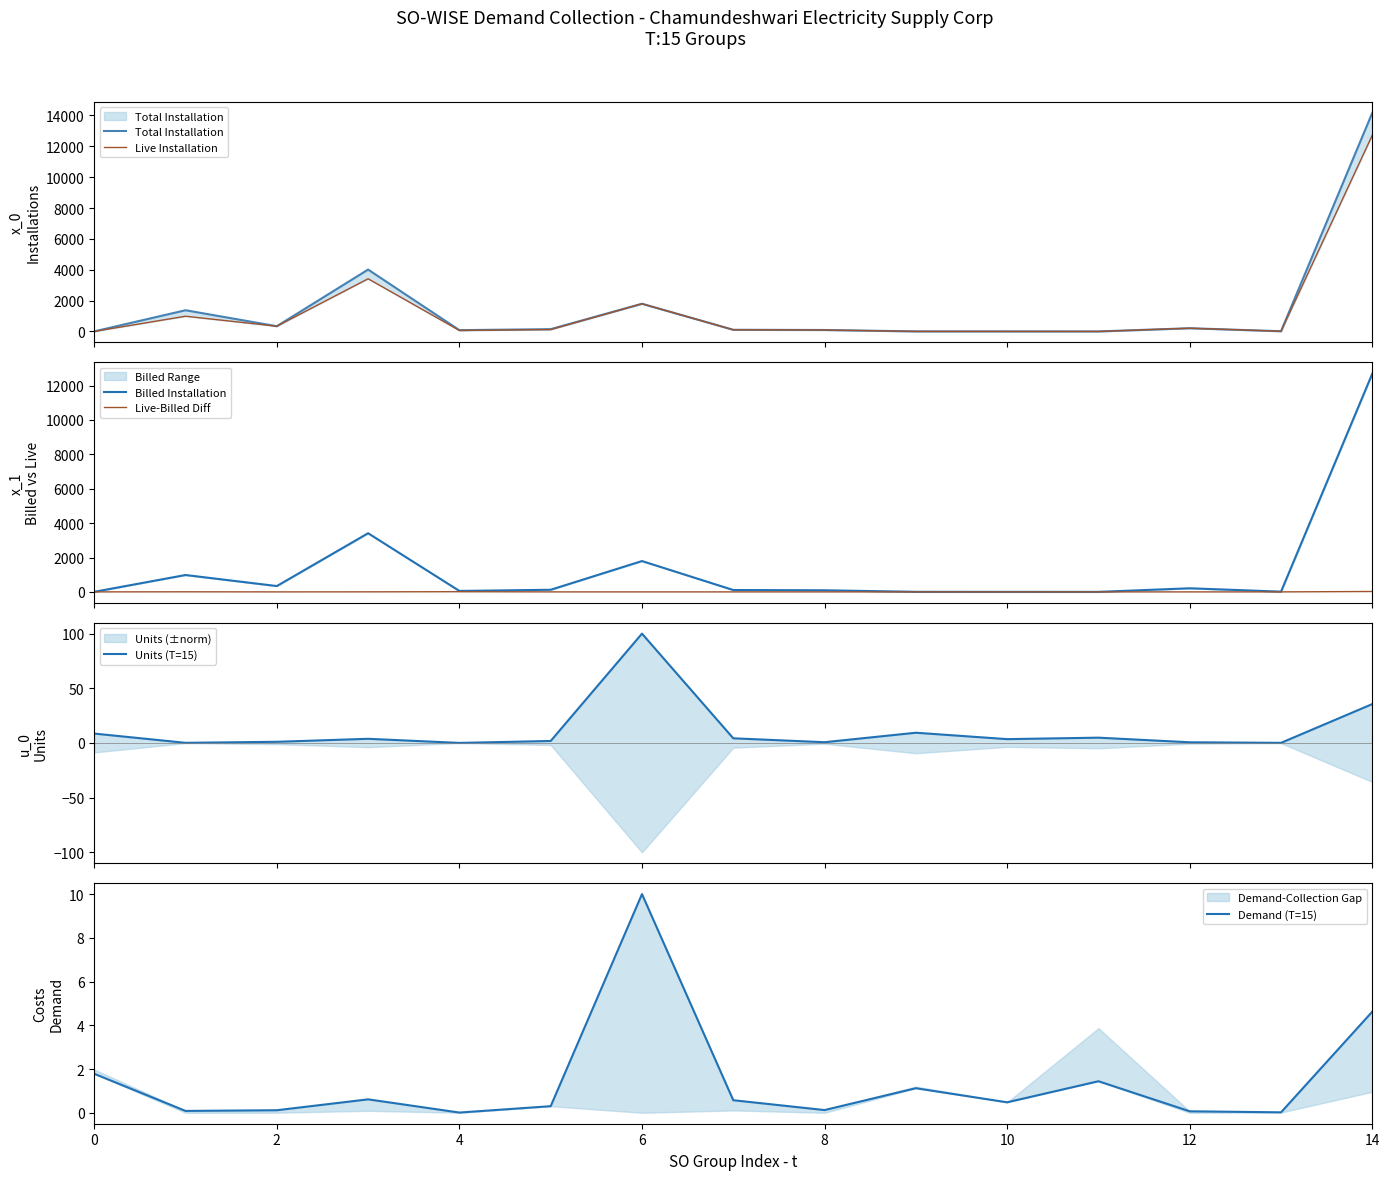

True or false: Units (T=15) and Billed Installation cross at least once.

True